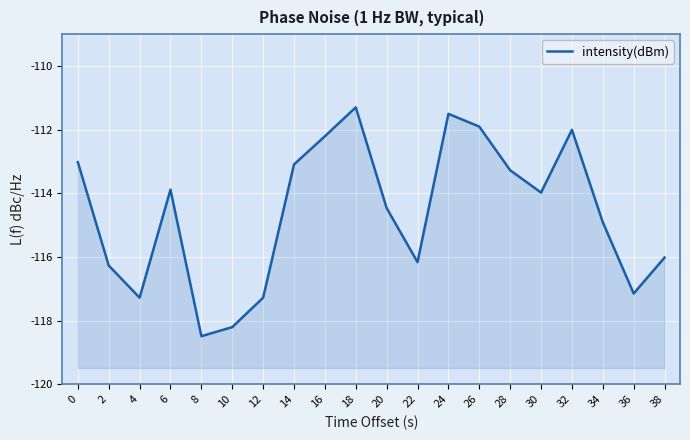

List the labels in order of value, smallest first.

8, 10, 12, 4, 36, 2, 22, 38, 34, 20, 30, 6, 28, 14, 0, 16, 32, 26, 24, 18